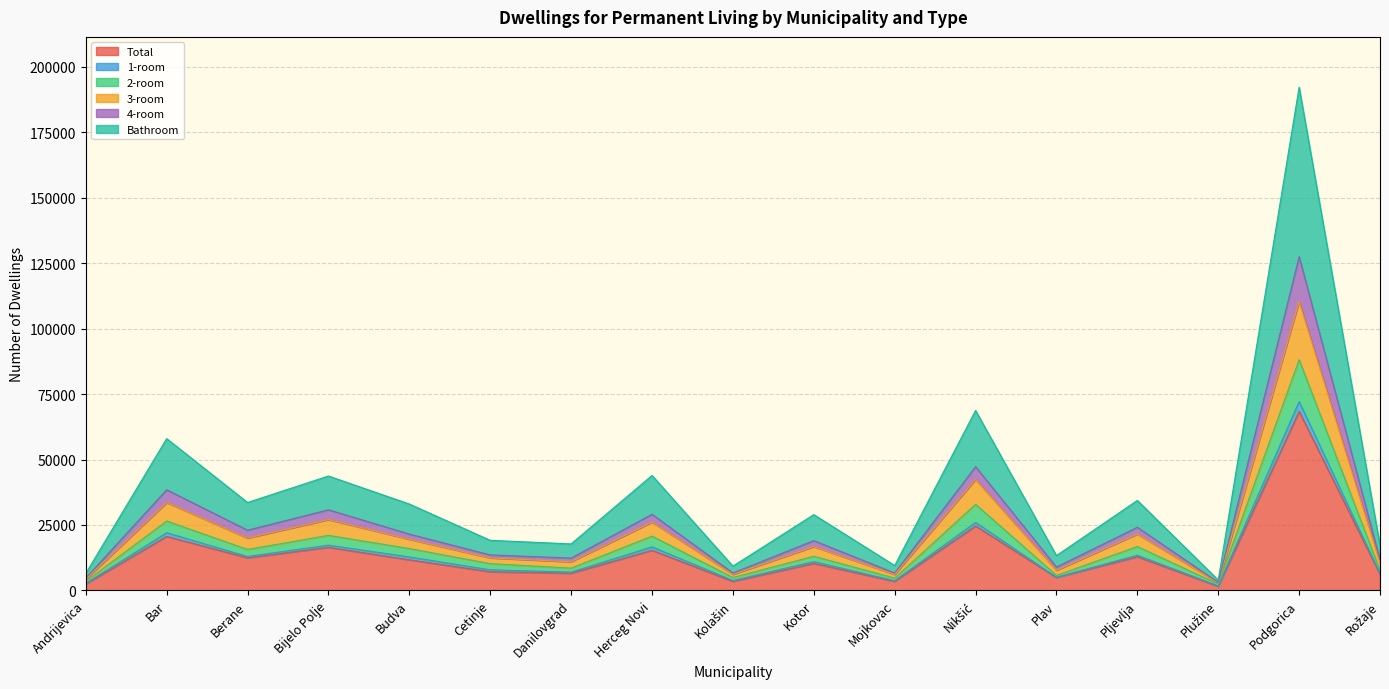

What is the highest value of the Total series?

68346